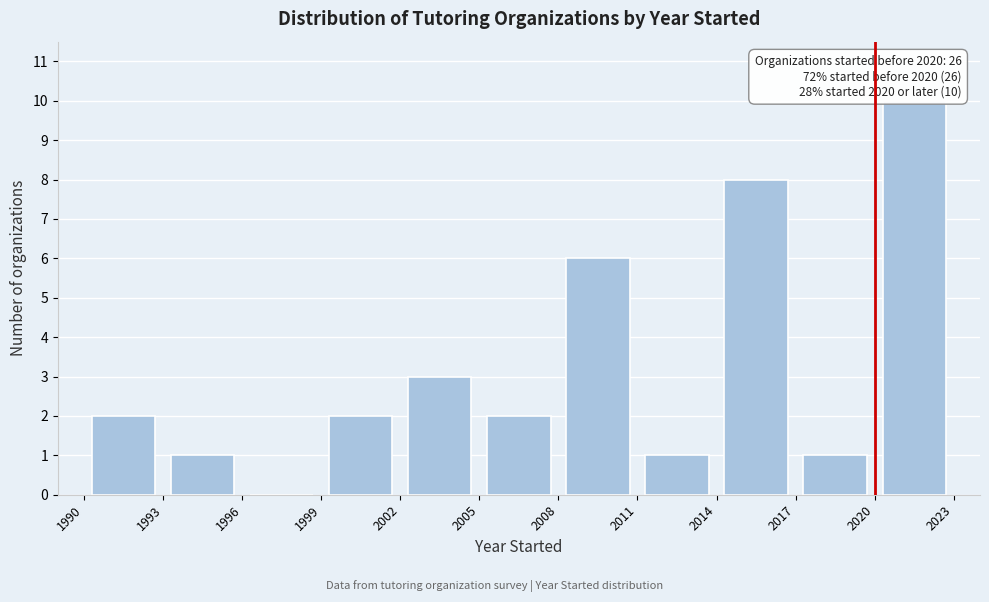

Which range on the x-axis has the tallest bar?

2020 to 2023